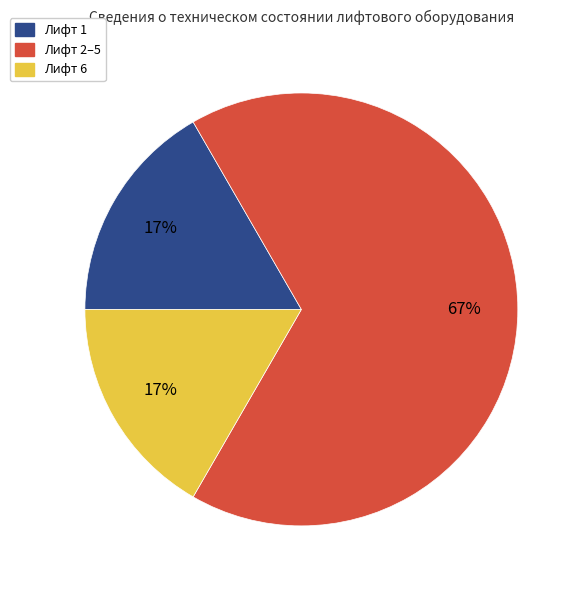

How many segments does this pie chart have?

3